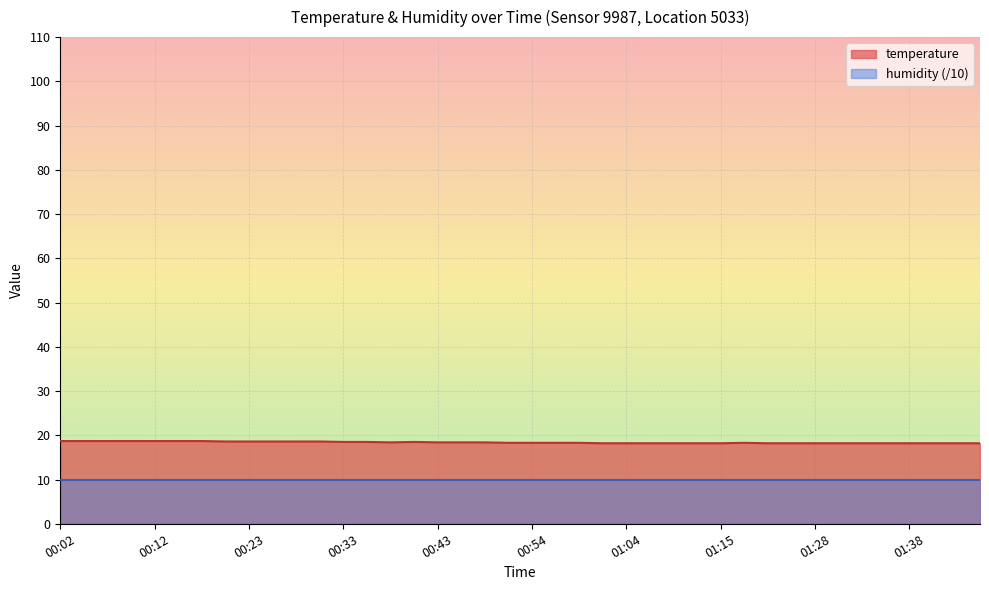

True or false: the data has more than 0 interior local peaks.

True